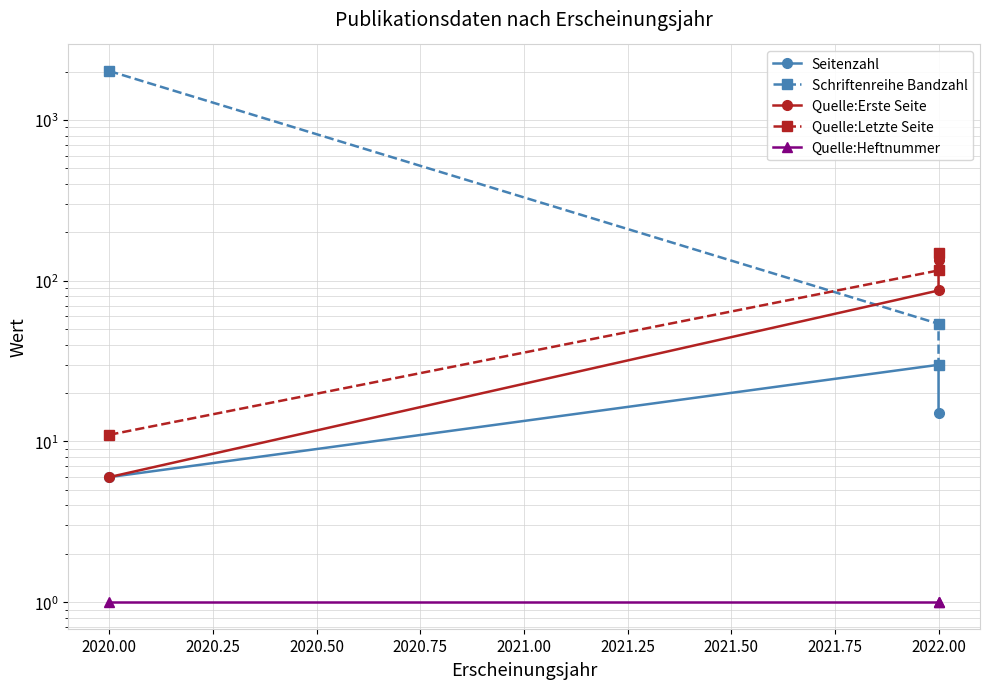

Reading left to right, list all the values displayed in this chart.

Seitenzahl: 6	30	15
Schriftenreihe Bandzahl: 2020	54	30
Quelle:Erste Seite: 6	87	135
Quelle:Letzte Seite: 11	116	149
Quelle:Heftnummer: 1	1	1